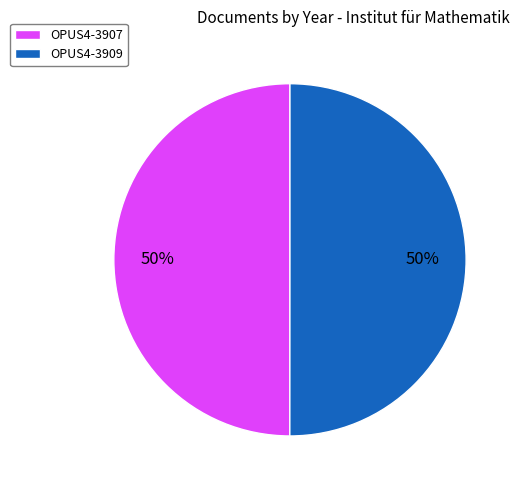

To the nearest percent, what is the combined percentage of OPUS4-3909 and OPUS4-3907?

100%